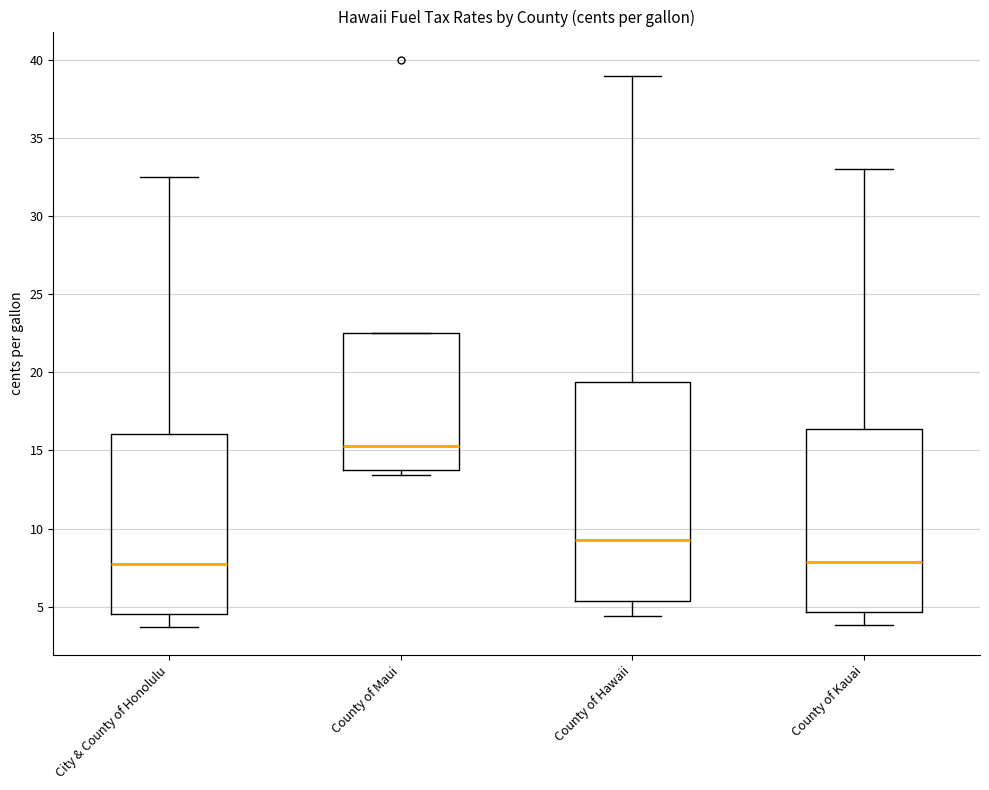

Where does the upper whisker of the box for County of Kauai end on the y-axis? The values are not printed on the chart, so give them approximately, as read against the axis.

33.0